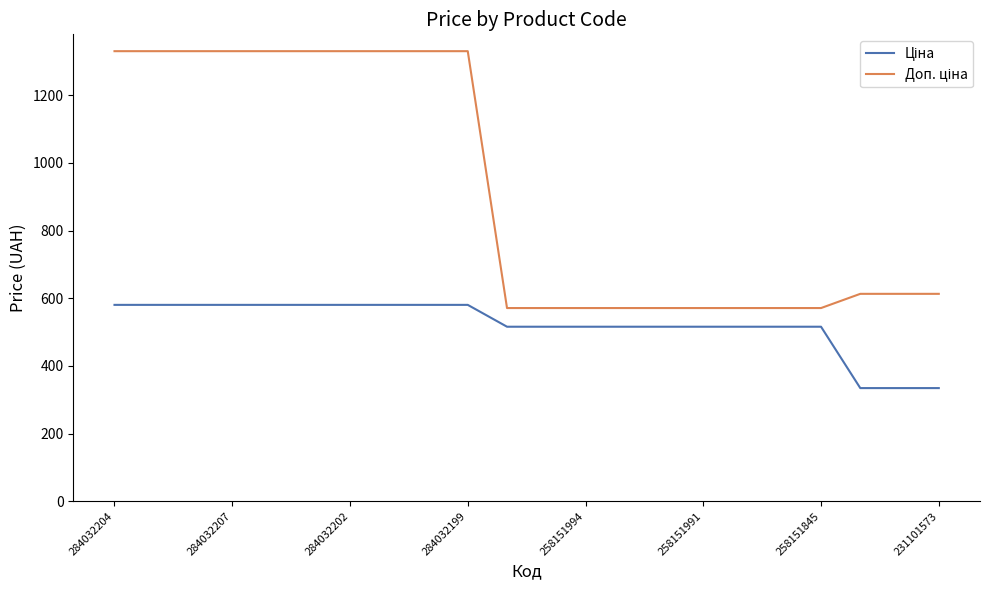

What is the smallest value displayed?

334.4